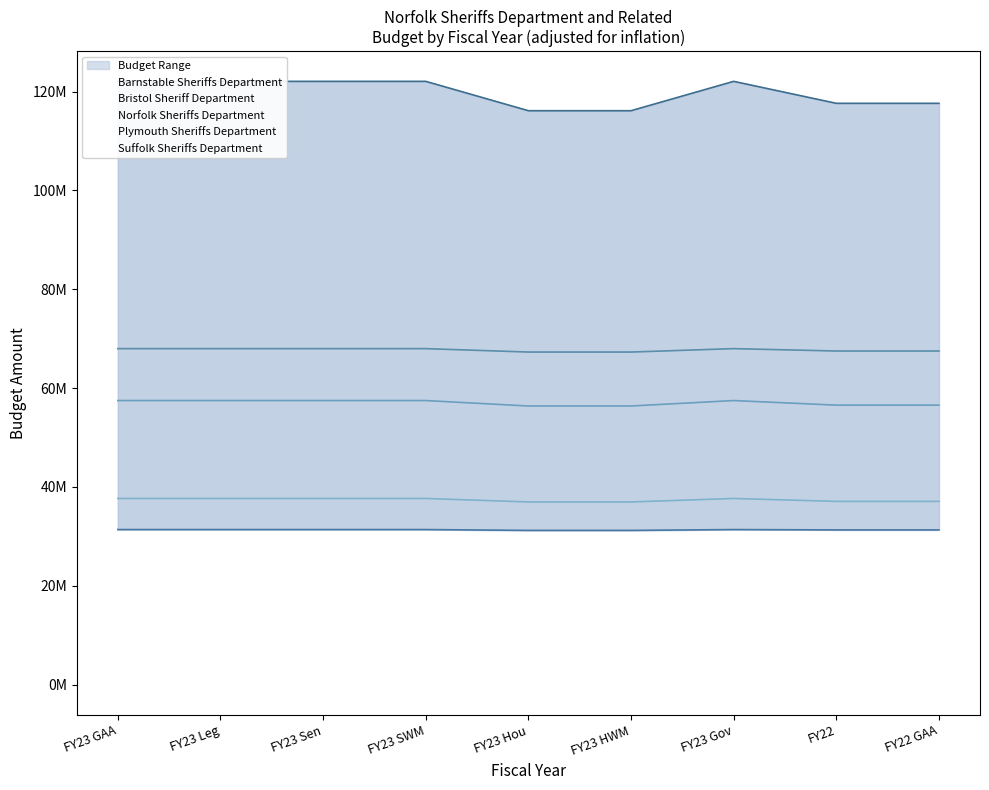

What is the difference between the second highest and minimum values in the Norfolk Sheriffs Department series?

705201